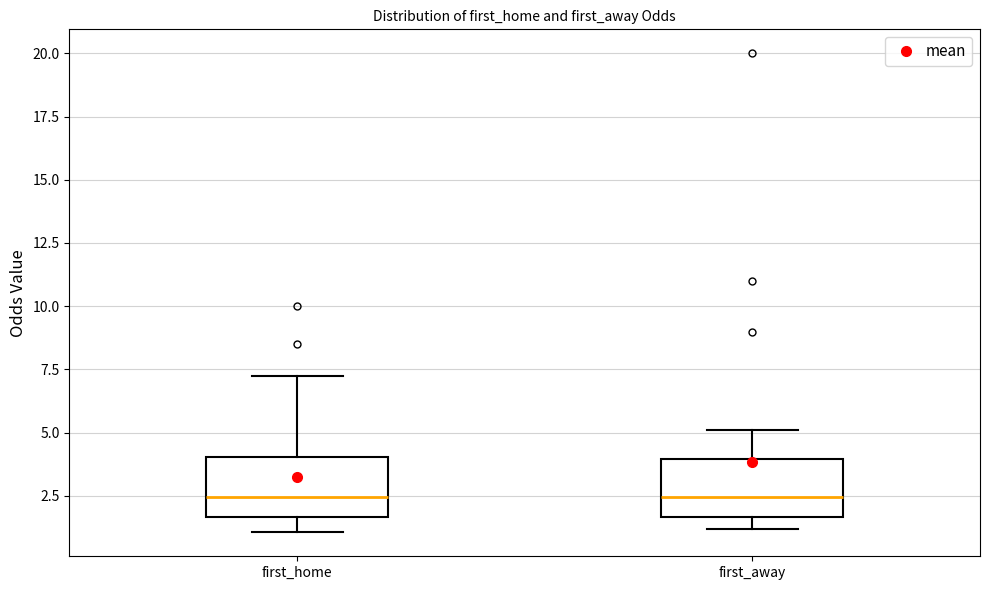

Where is the lower edge of the box for first_away on the y-axis? The values are not printed on the chart, so give them approximately, as read against the axis.

1.5